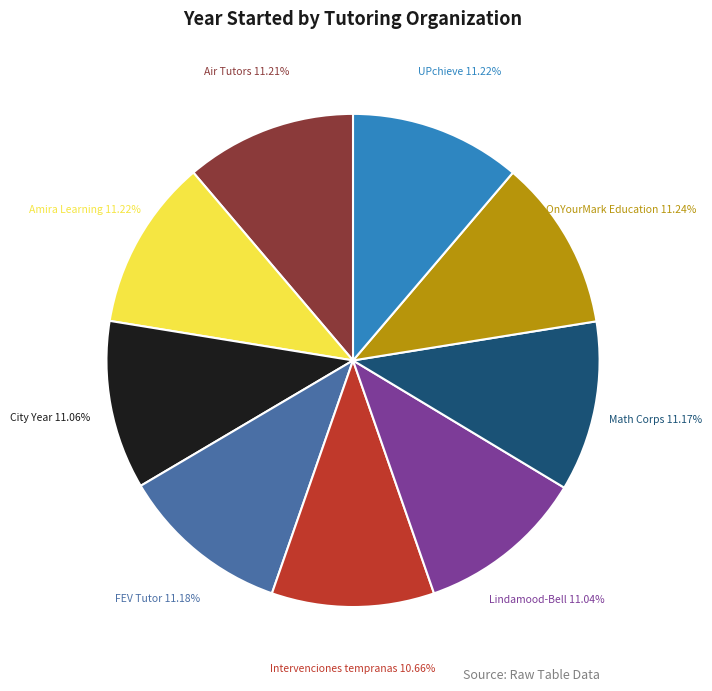

Is there any slice that represents more than half of the pie?

No